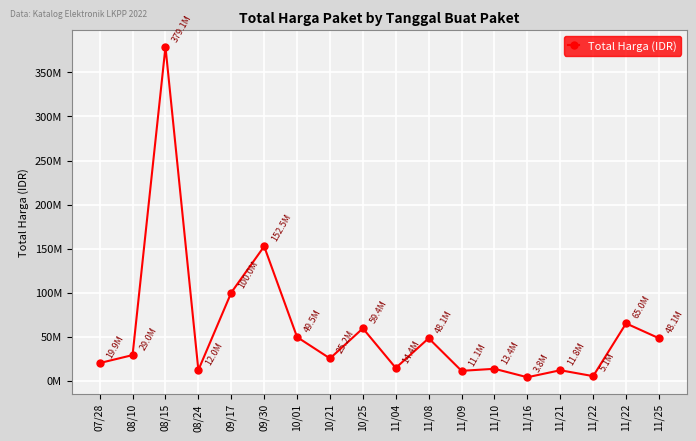

Rank the categories by value from lowest to highest.

11/16, 11/22, 11/09, 11/21, 08/24, 11/10, 11/04, 07/28, 10/21, 08/10, 11/08, 11/25, 10/01, 10/25, 11/22, 09/17, 09/30, 08/15